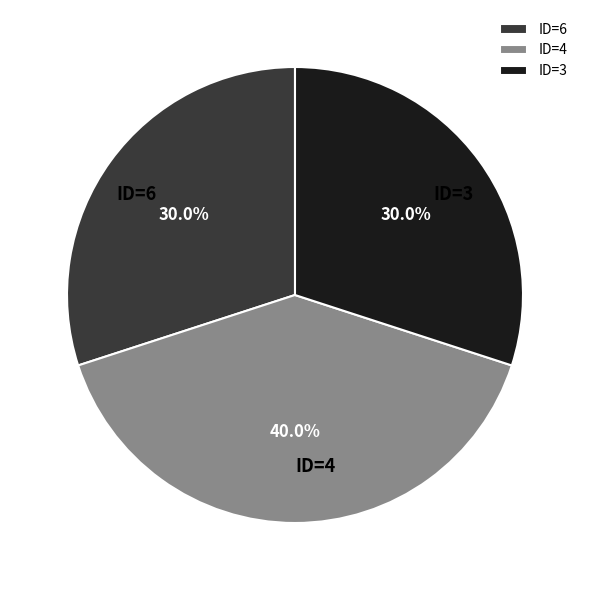

What is the largest slice in the pie chart?

ID=4